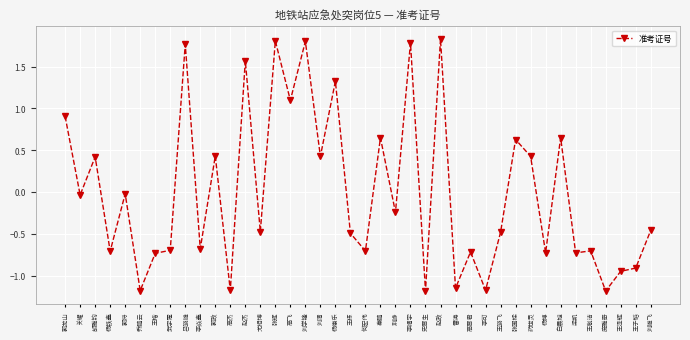

What is the difference between the values at 何宏伟 and 史晋生?

0.5